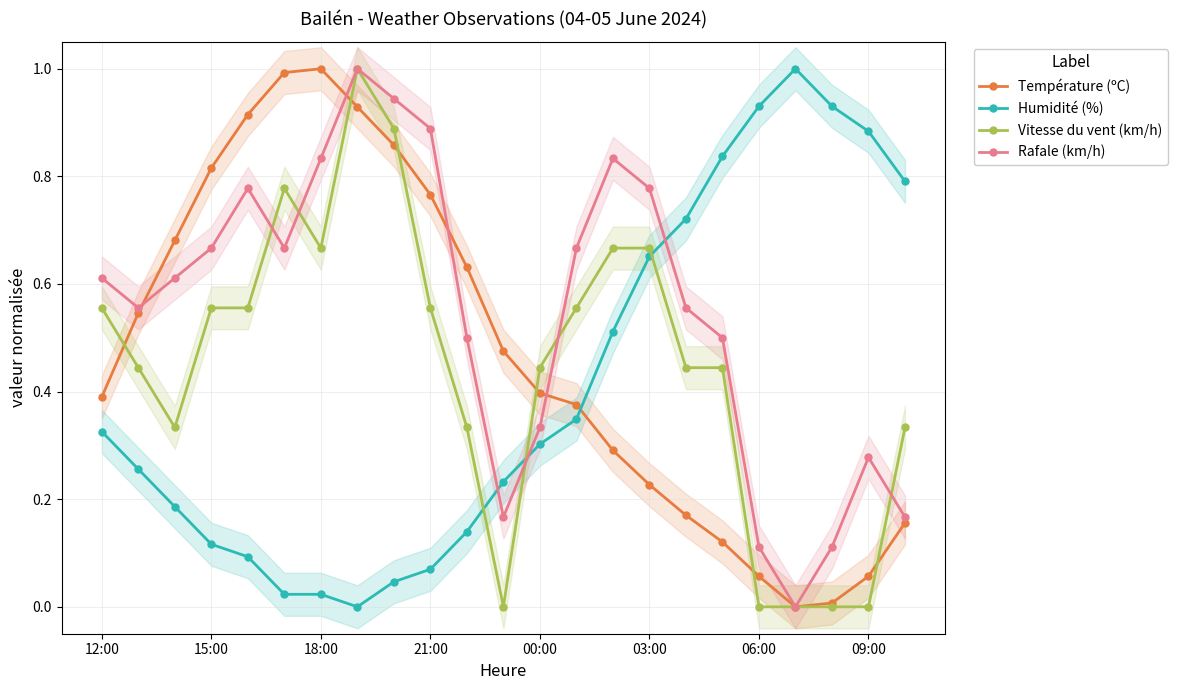

In Vitesse du vent (km/h), how many points are higher than both neighbors (excluding endpoints)?

2